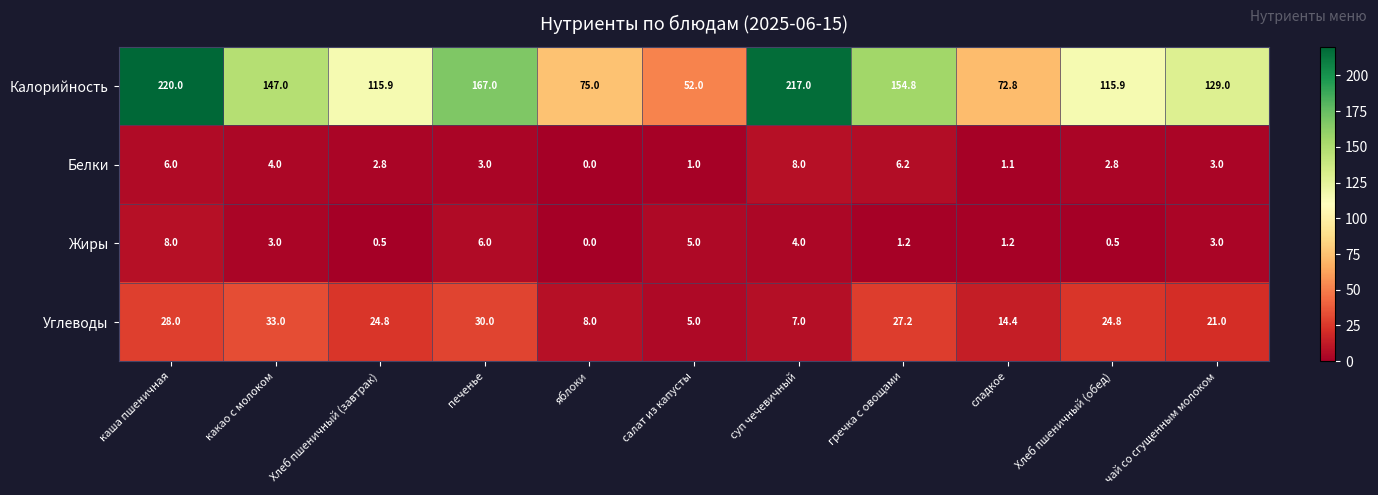

What is the approximate value of Белки at суп чечевичный?

8.0